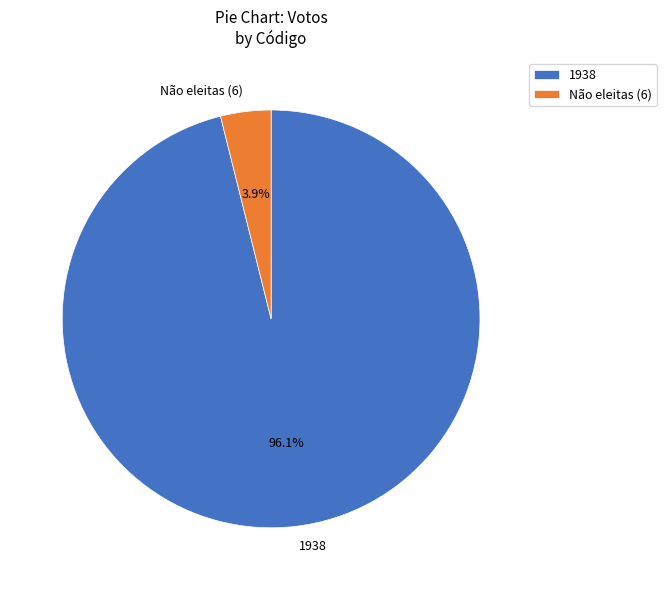

What is the largest slice in the pie chart?

1938